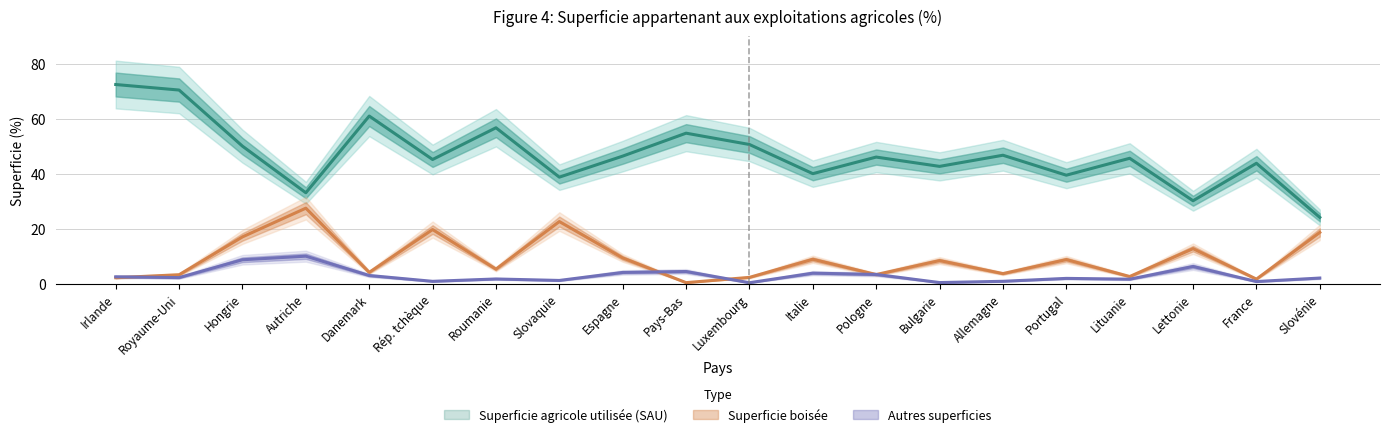

In Autres superficies, how many points are higher than both neighbors (excluding endpoints)?

6